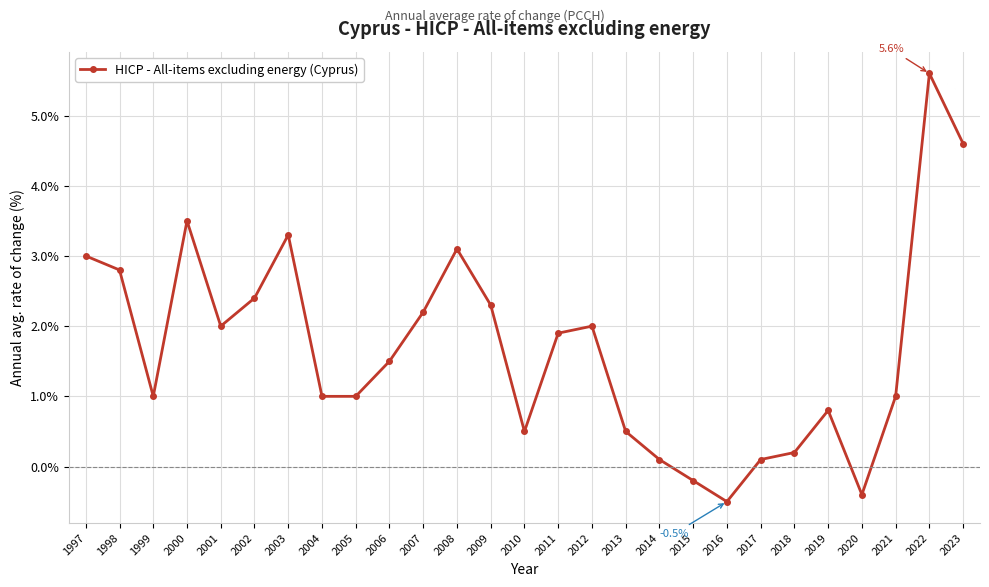

Between 2022 and 2007, which is larger?

2022